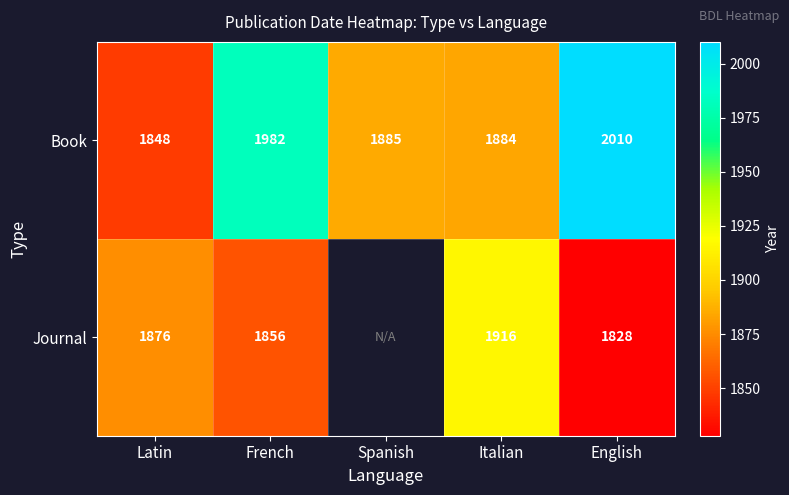

Where does the Book series first go above 1885?

French